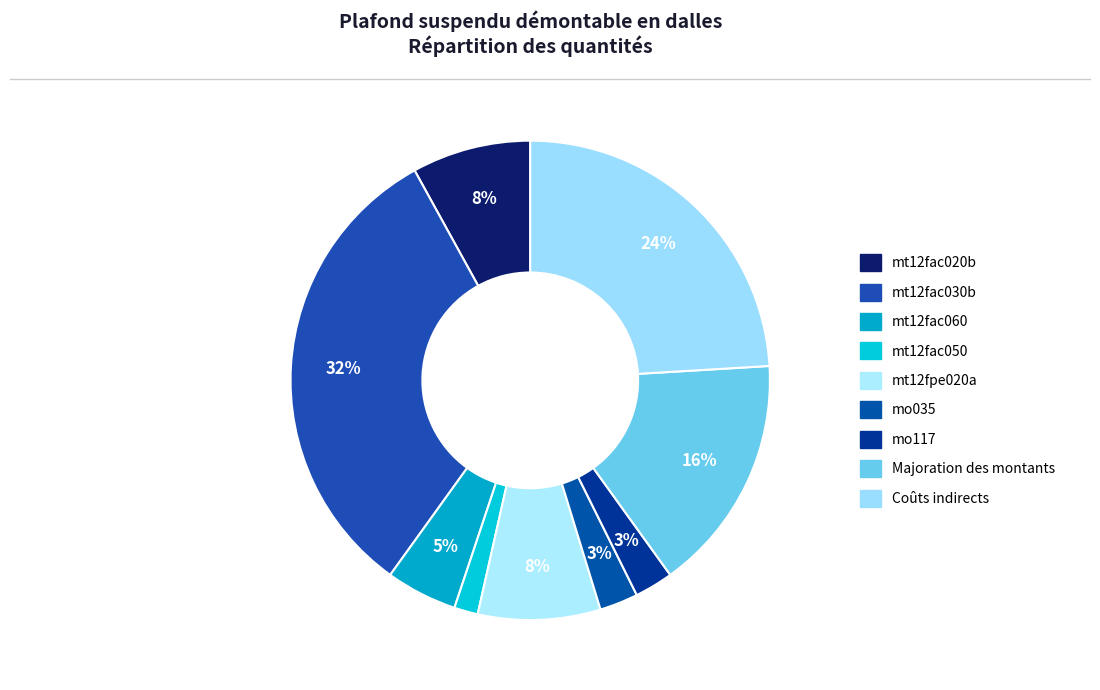

How many segments does this pie chart have?

9